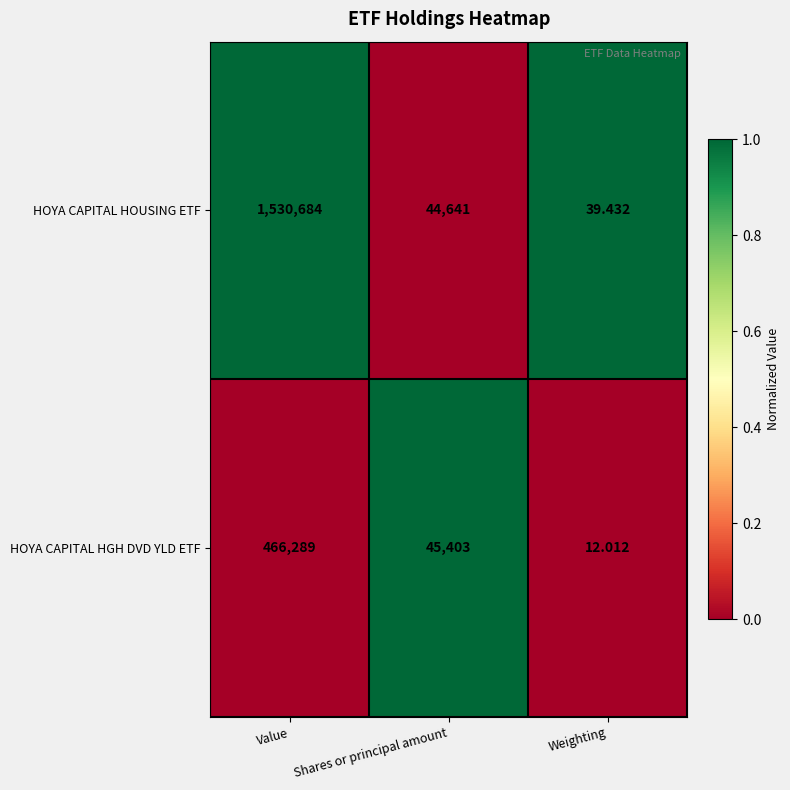

At which label does HOYA CAPITAL HOUSING ETF reach its peak?

Value